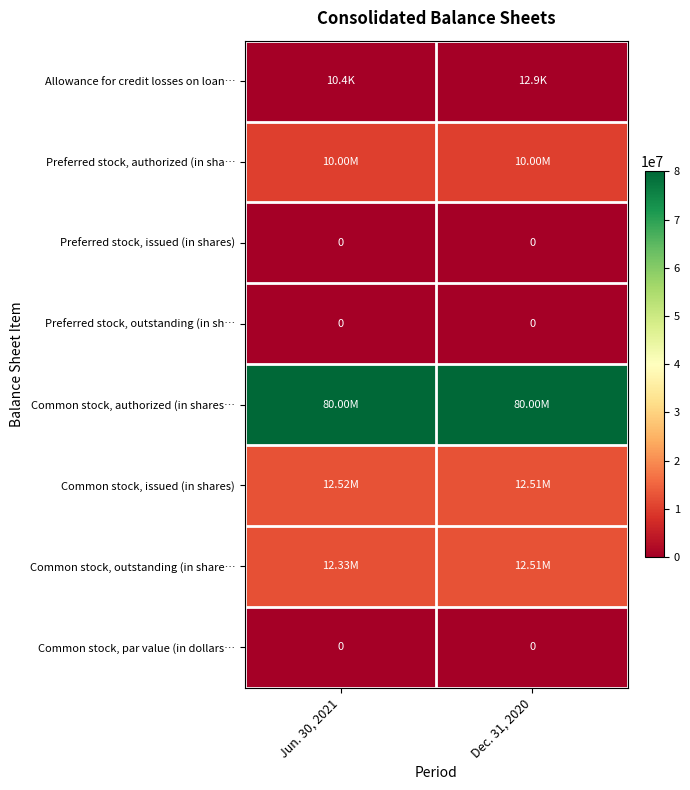

Between Jun. 30, 2021 and Dec. 31, 2020, which is larger?

Dec. 31, 2020